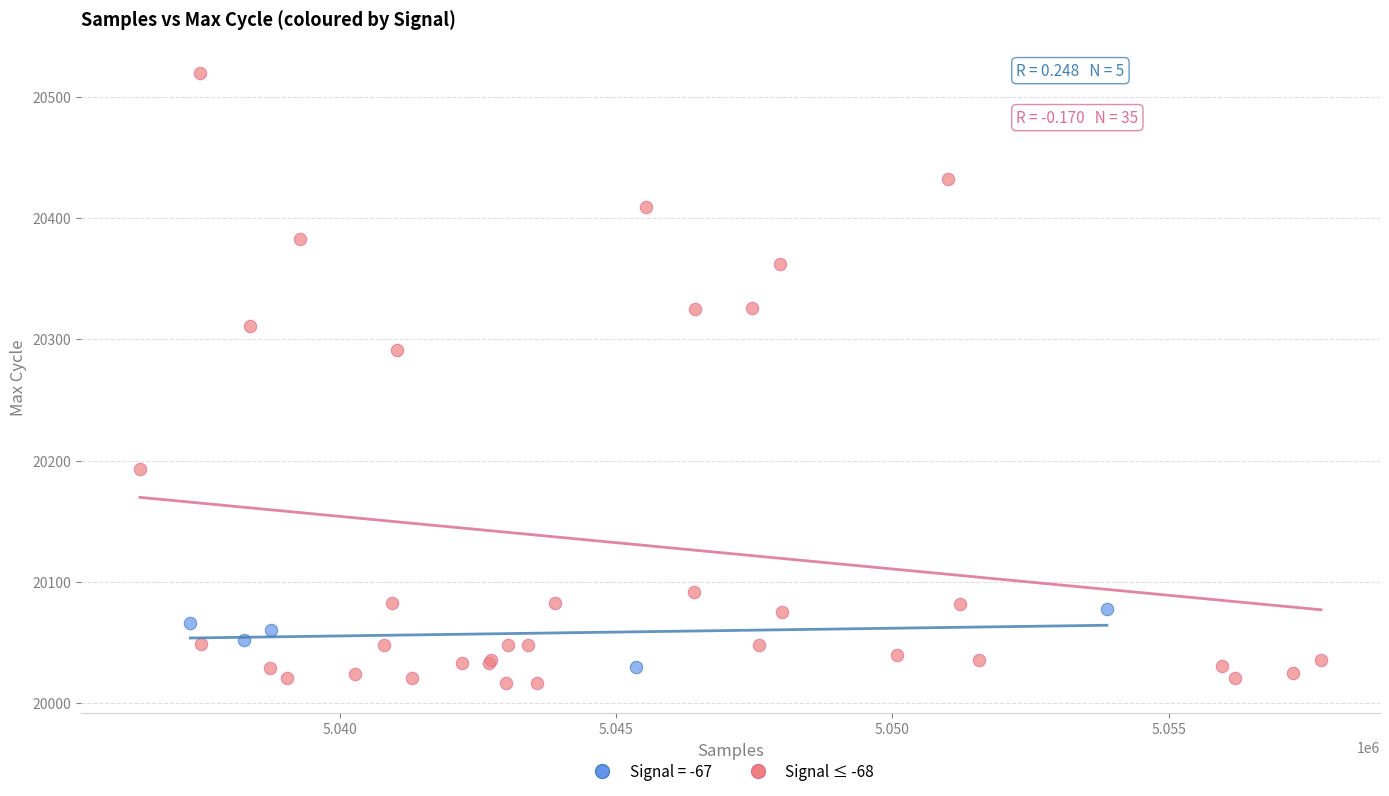

Which series has the largest Y range (max minus min)?

Signal ≤ -68